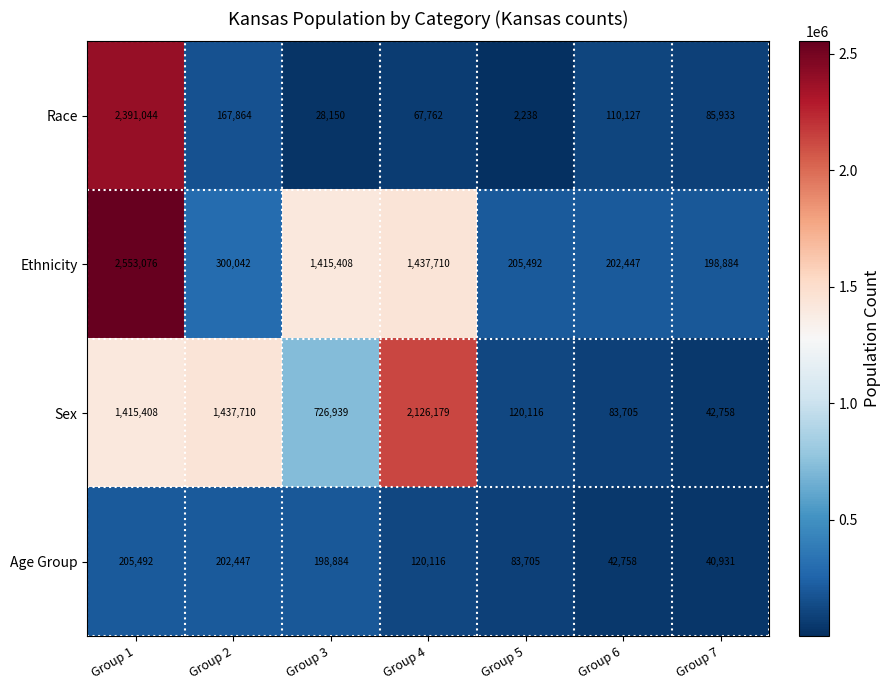

Which series has the largest range (max minus min)?

Race